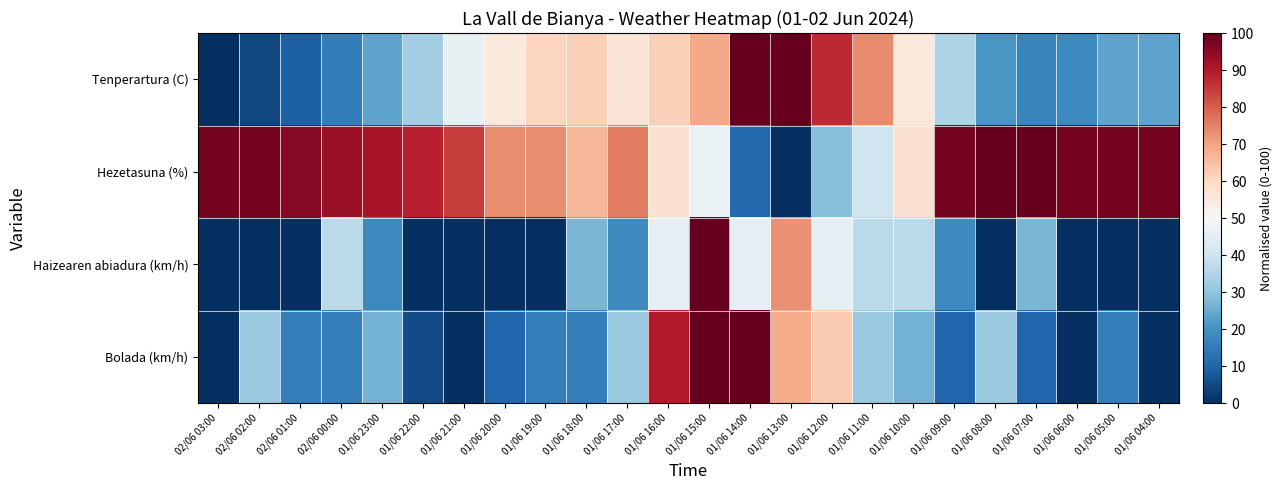

Reading left to right, extract all data points from this chart.

Tenperartura (C): 02/06 03:00=0.0	02/06 02:00=4.5	02/06 01:00=9.1	02/06 00:00=15.5	01/06 23:00=23.6	01/06 22:00=32.7	01/06 21:00=46.4	01/06 20:00=55.5	01/06 19:00=60.9	01/06 18:00=61.8	01/06 17:00=56.4	01/06 16:00=61.8	01/06 15:00=69.1	01/06 14:00=100.0	01/06 13:00=100.0	01/06 12:00=87.3	01/06 11:00=73.6	01/06 10:00=55.5	01/06 09:00=34.5	01/06 08:00=20.9	01/06 07:00=17.3	01/06 06:00=18.2	01/06 05:00=23.6	01/06 04:00=23.6
Hezetasuna (%): 02/06 03:00=97.8	02/06 02:00=97.8	02/06 01:00=95.6	02/06 00:00=93.3	01/06 23:00=91.1	01/06 22:00=88.9	01/06 21:00=84.4	01/06 20:00=73.3	01/06 19:00=73.3	01/06 18:00=66.7	01/06 17:00=75.6	01/06 16:00=57.8	01/06 15:00=46.7	01/06 14:00=11.1	01/06 13:00=0.0	01/06 12:00=28.9	01/06 11:00=40.0	01/06 10:00=57.8	01/06 09:00=97.8	01/06 08:00=100.0	01/06 07:00=100.0	01/06 06:00=97.8	01/06 05:00=97.8	01/06 04:00=97.8
Haizearen abiadura (km/h): 02/06 03:00=0.0	02/06 02:00=0.0	02/06 01:00=0.0	02/06 00:00=36.4	01/06 23:00=18.2	01/06 22:00=0.0	01/06 21:00=0.0	01/06 20:00=0.0	01/06 19:00=0.0	01/06 18:00=27.3	01/06 17:00=18.2	01/06 16:00=45.5	01/06 15:00=100.0	01/06 14:00=45.5	01/06 13:00=72.7	01/06 12:00=45.5	01/06 11:00=36.4	01/06 10:00=36.4	01/06 09:00=18.2	01/06 08:00=0.0	01/06 07:00=27.3	01/06 06:00=0.0	01/06 05:00=0.0	01/06 04:00=0.0
Bolada (km/h): 02/06 03:00=0.0	02/06 02:00=31.6	02/06 01:00=15.8	02/06 00:00=15.8	01/06 23:00=26.3	01/06 22:00=5.3	01/06 21:00=0.0	01/06 20:00=10.5	01/06 19:00=15.8	01/06 18:00=15.8	01/06 17:00=31.6	01/06 16:00=89.5	01/06 15:00=100.0	01/06 14:00=100.0	01/06 13:00=68.4	01/06 12:00=63.2	01/06 11:00=31.6	01/06 10:00=26.3	01/06 09:00=10.5	01/06 08:00=31.6	01/06 07:00=10.5	01/06 06:00=0.0	01/06 05:00=15.8	01/06 04:00=0.0